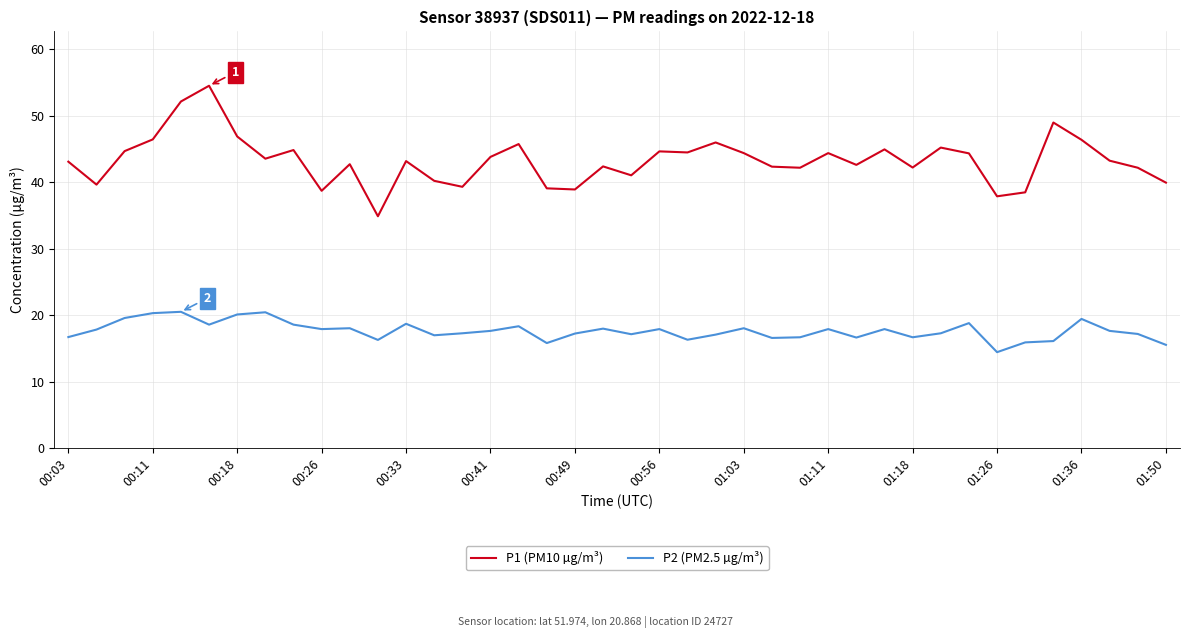

Which series has the largest total across all categories?

P1 (PM10 µg/m³)